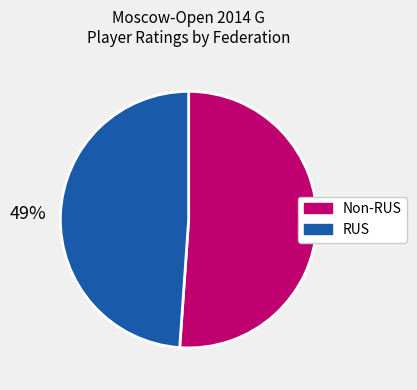

How many segments does this pie chart have?

2